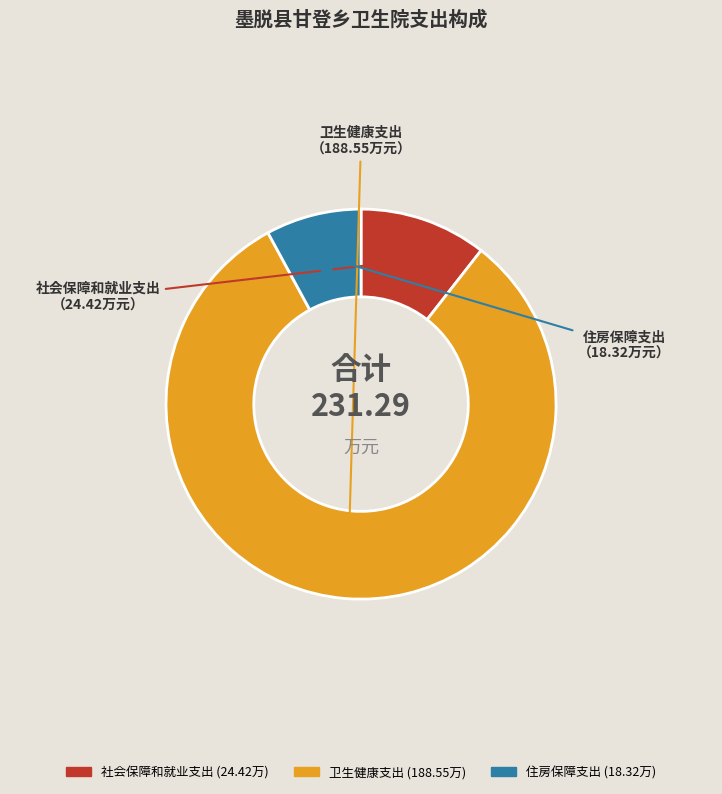

Is there any slice that represents more than half of the pie?

Yes